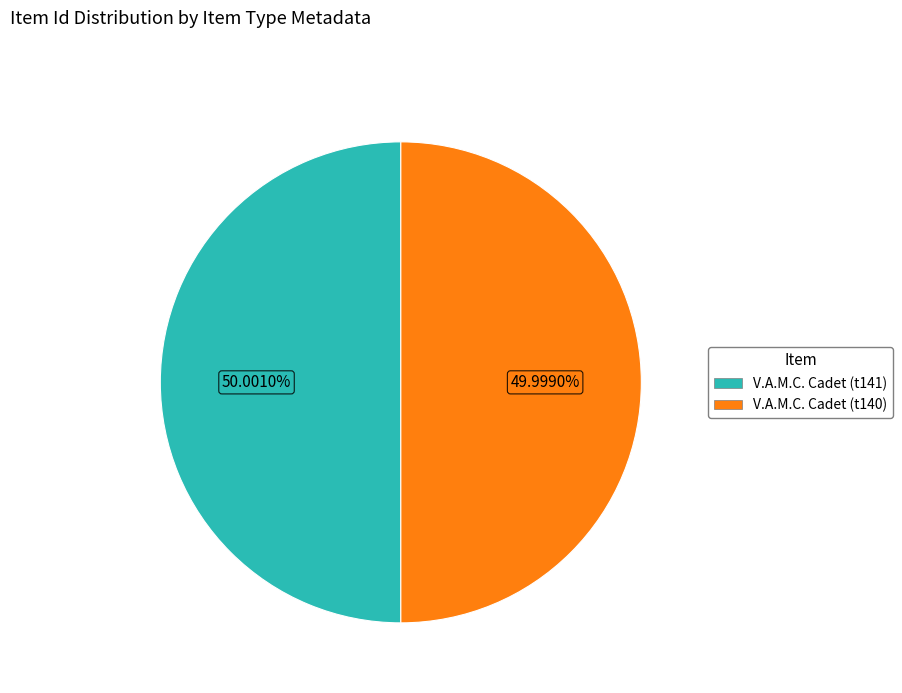

Approximately how many times larger is the value at V.A.M.C. Cadet (t141) compared to V.A.M.C. Cadet (t140)?

1.0